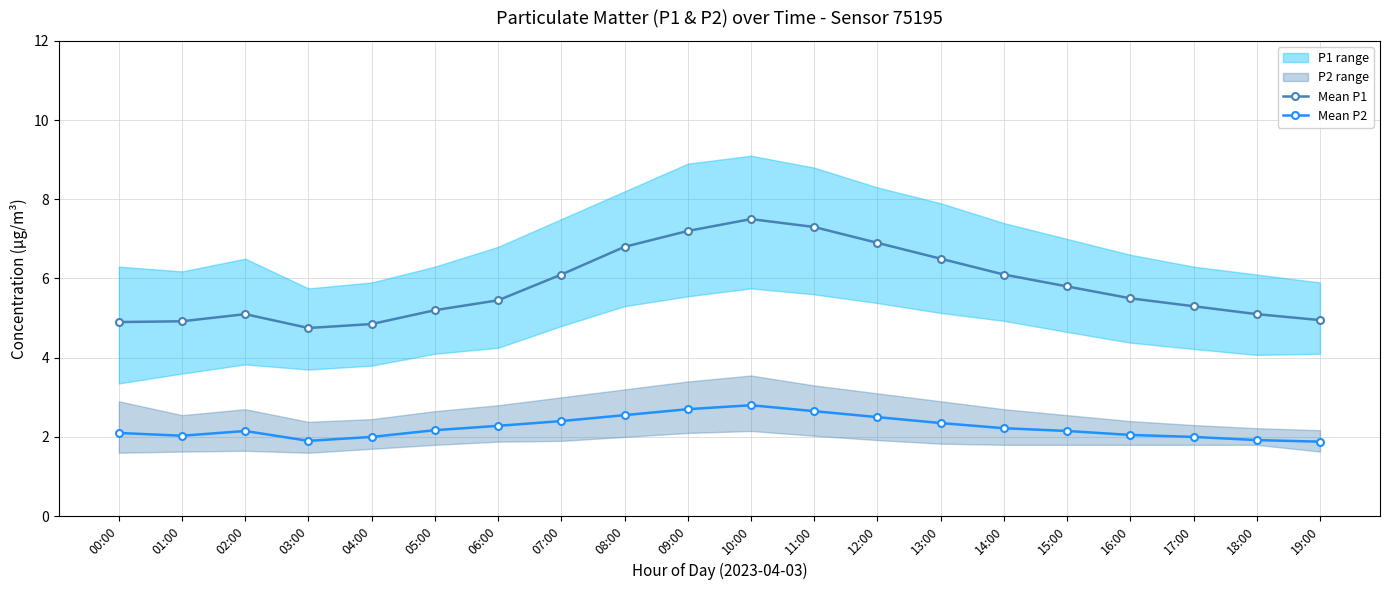

What is the difference between the maximum and minimum values in the Mean P2 series?

0.9